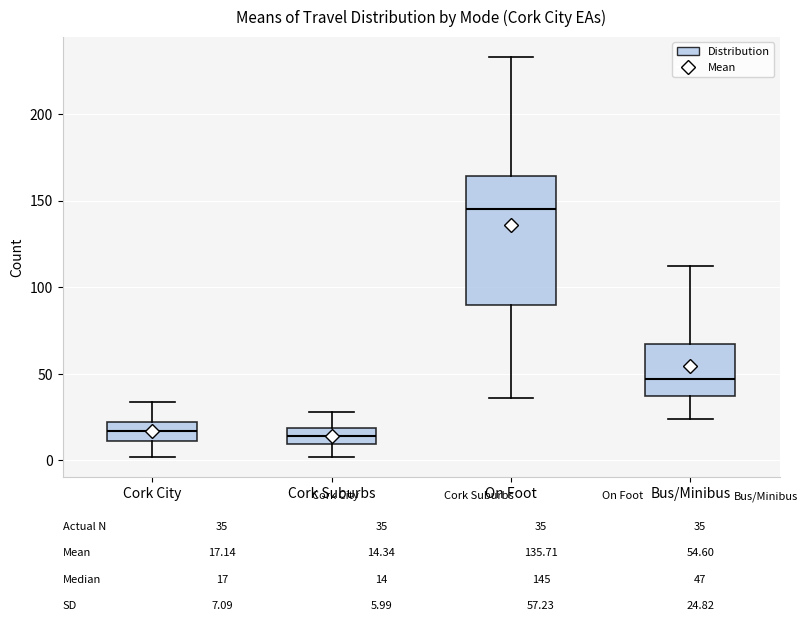

Which box is the tallest, from its lower edge to its upper edge?

On Foot